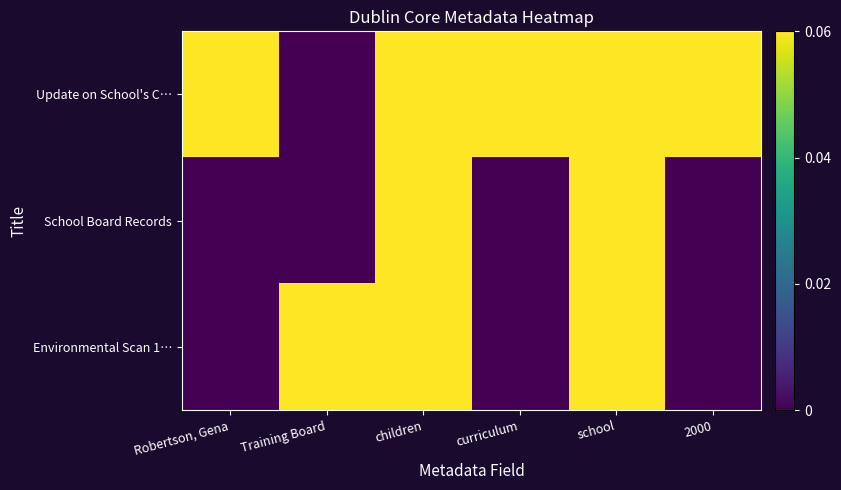

At how many categories does at least one series exceed 0?

6